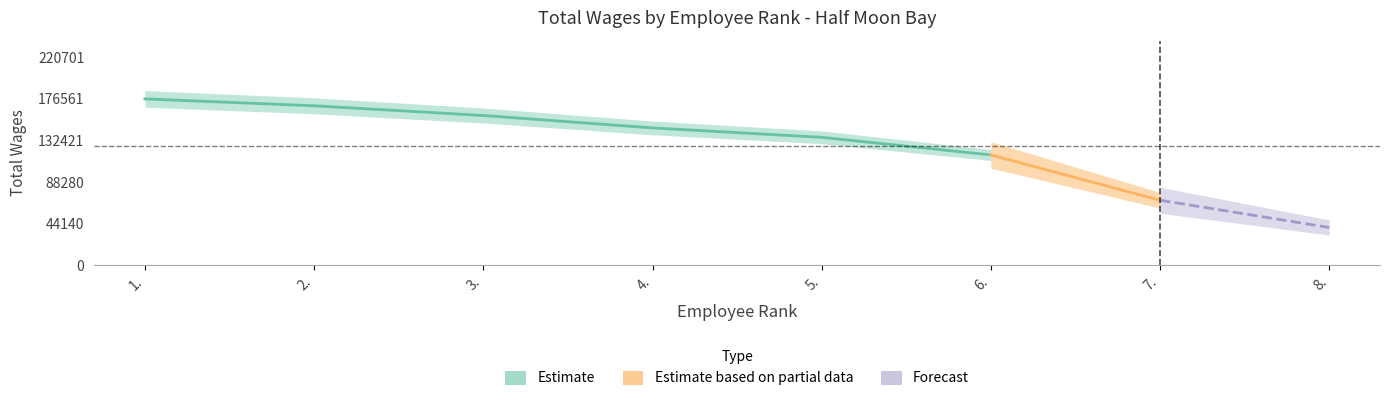

What is the difference between the maximum and minimum values?

136441